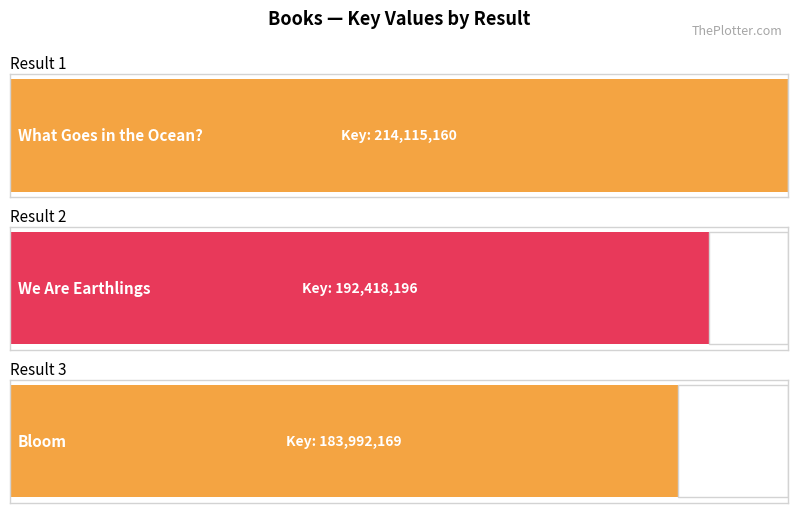

Are the bars horizontal?

Yes